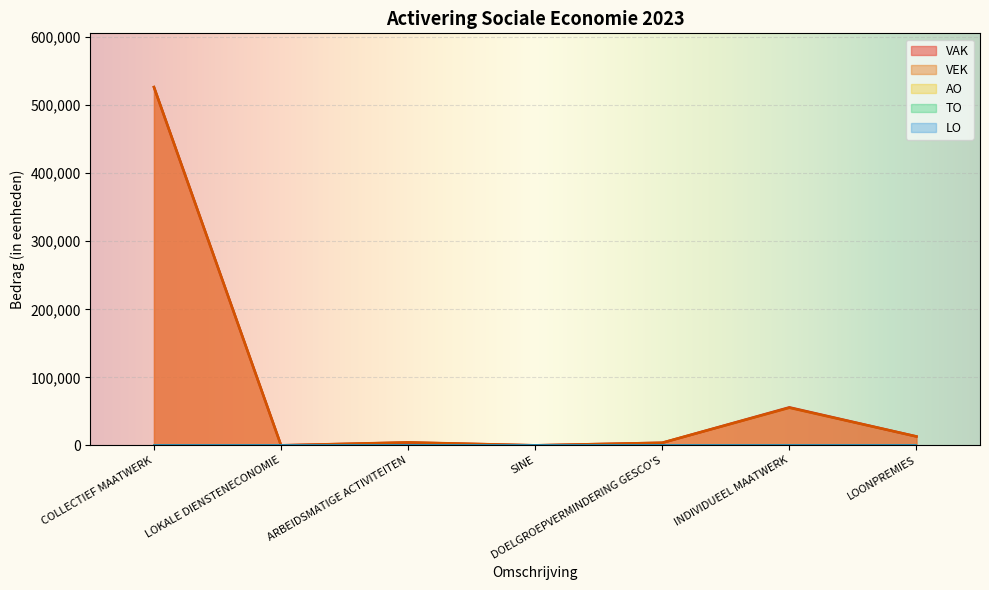

Where is the first local minimum for VEK?

LOKALE DIENSTENECONOMIE